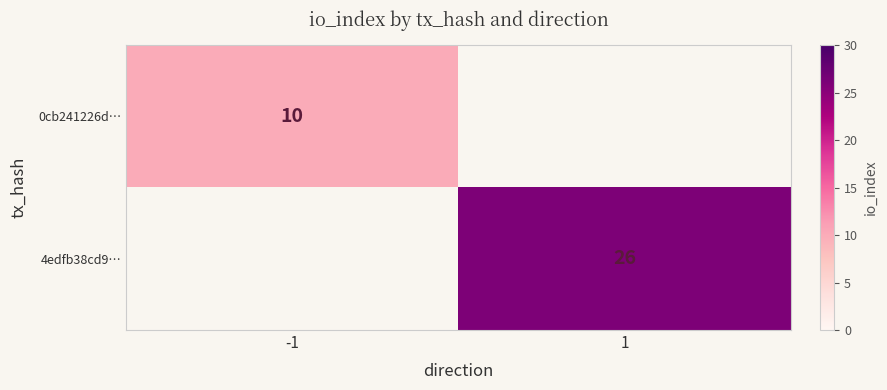

The 4edfb38cd9… series shows 15 at 1. True or false?

False